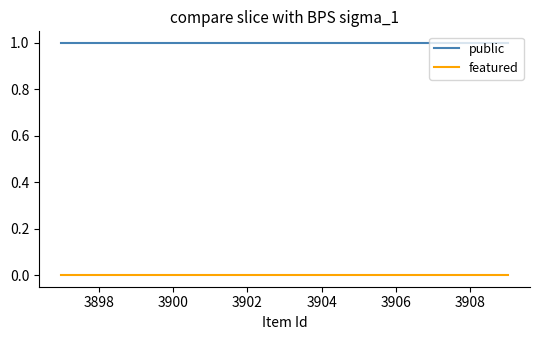

True or false: featured and public intersect in this chart.

False